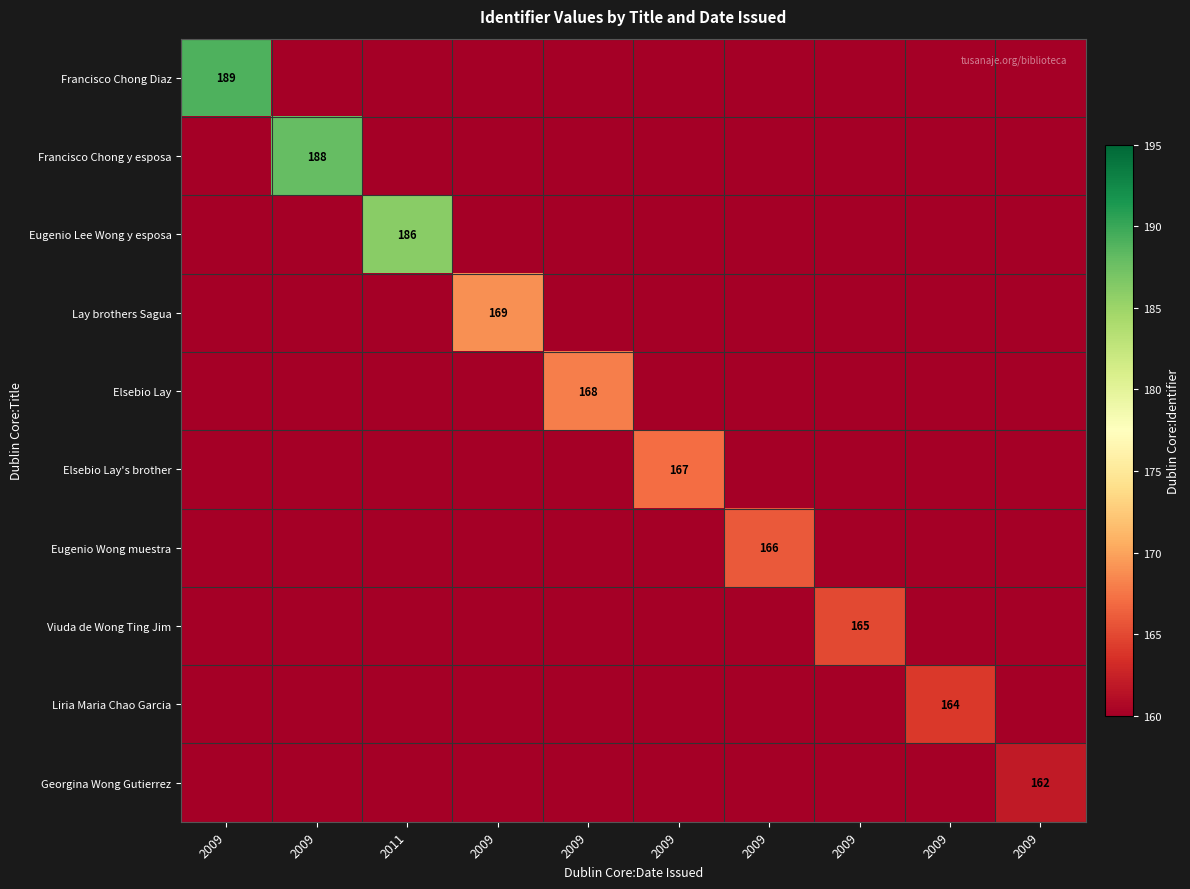

Which series has the largest total across all categories?

Francisco Chong Diaz